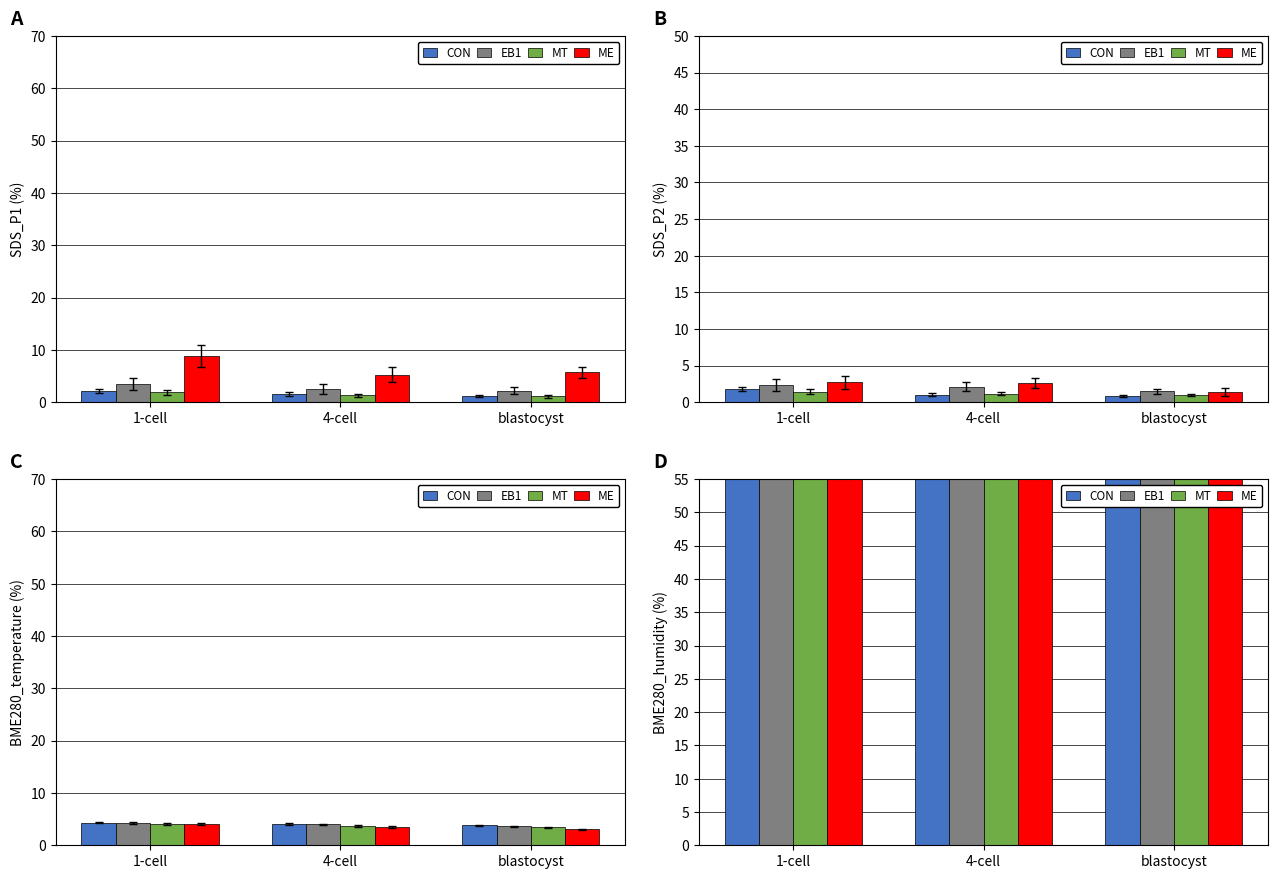

What is the sum of the CON values at blastocyst and 1-cell?

180.6